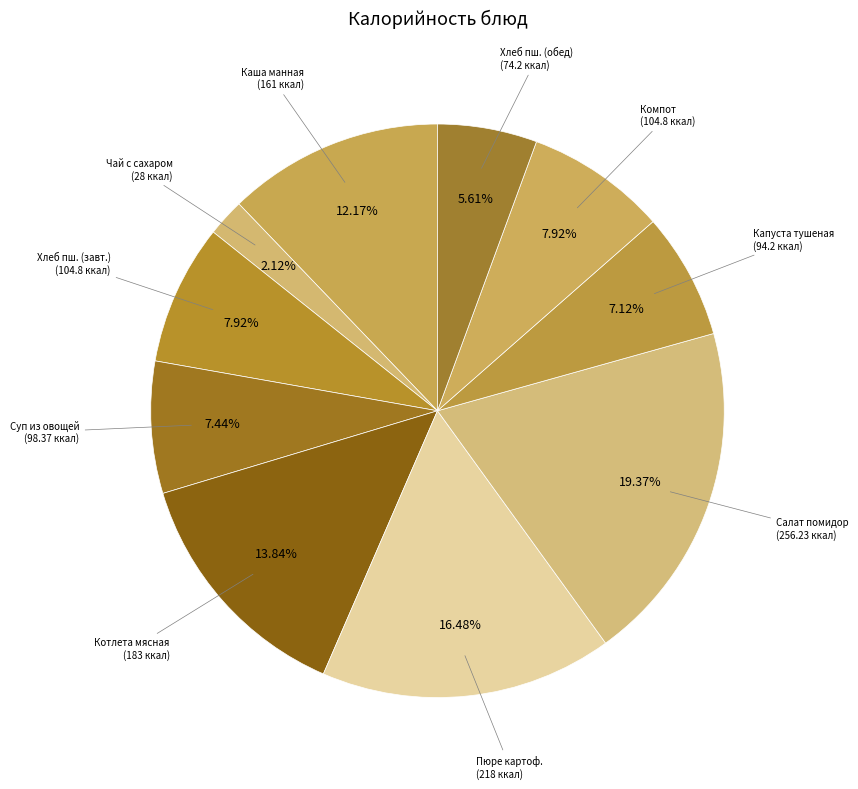

Is there any slice that represents more than half of the pie?

No